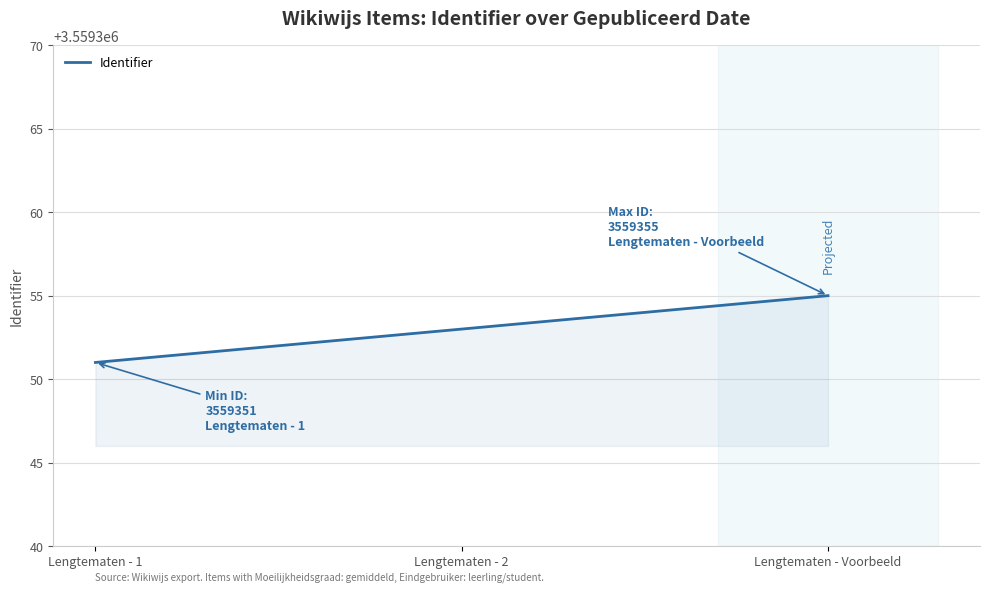

What is the change in value from Lengtematen - 2 to Lengtematen - Voorbeeld?

+2